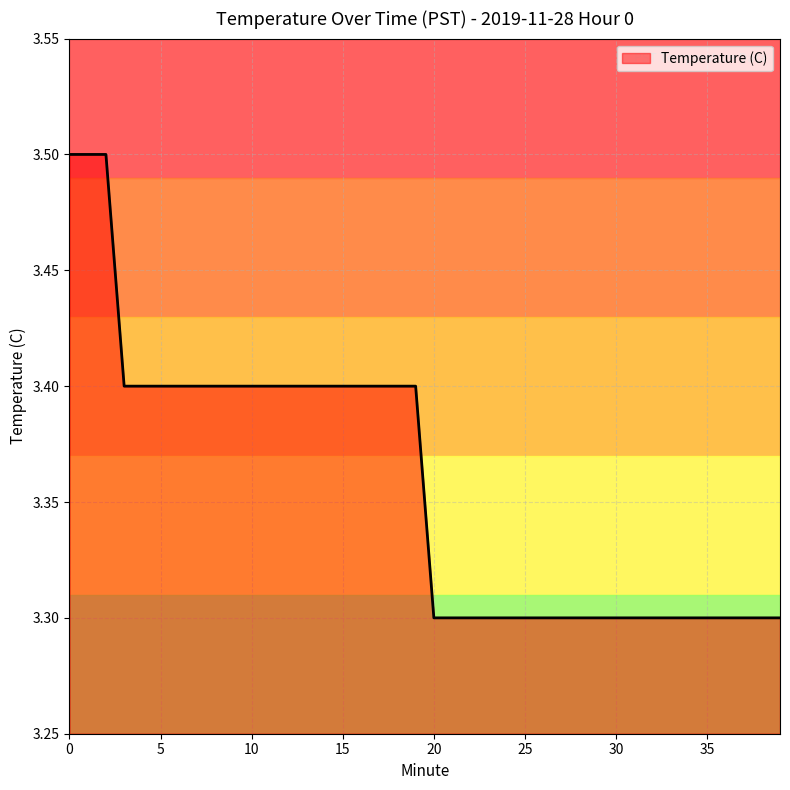

What is the minimum value shown in the chart?

3.3